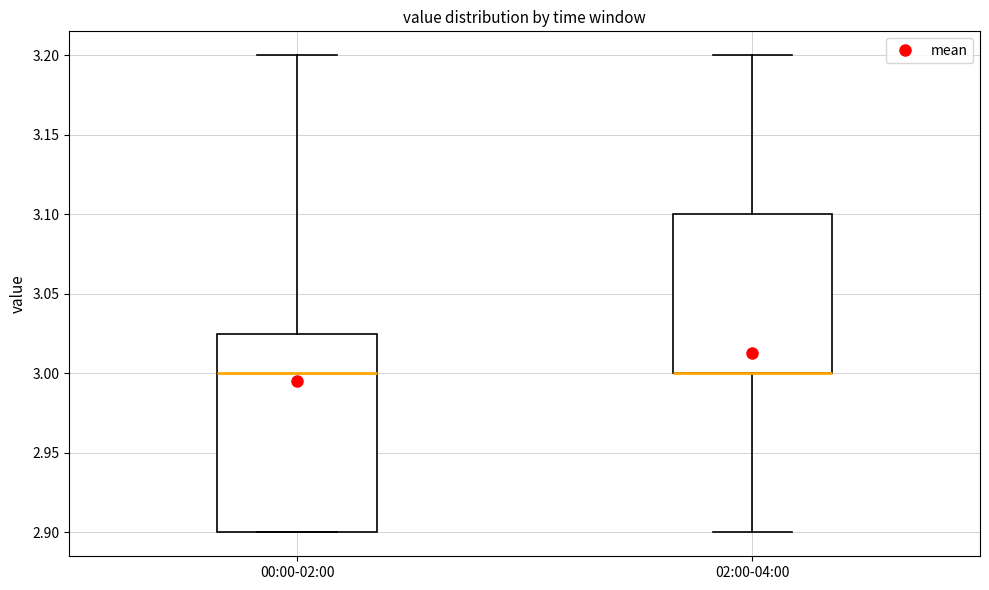

Comparing the boxes themselves (not the whiskers), which one is the tallest?

00:00-02:00